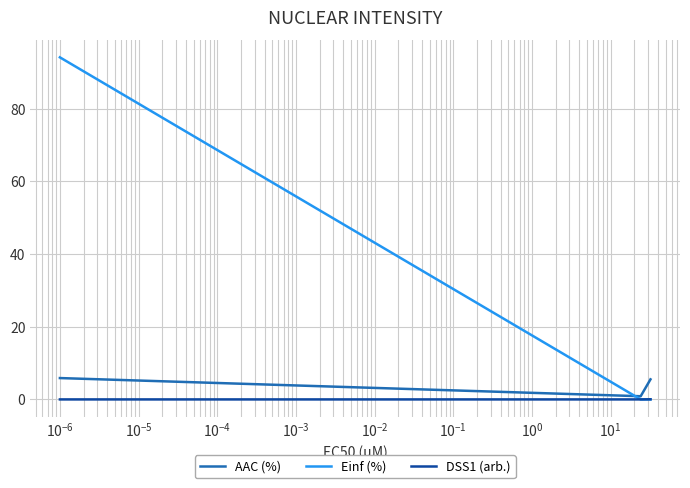

At which category is the sum across all series the highest?

$\mathdefault{10^{-6}}$